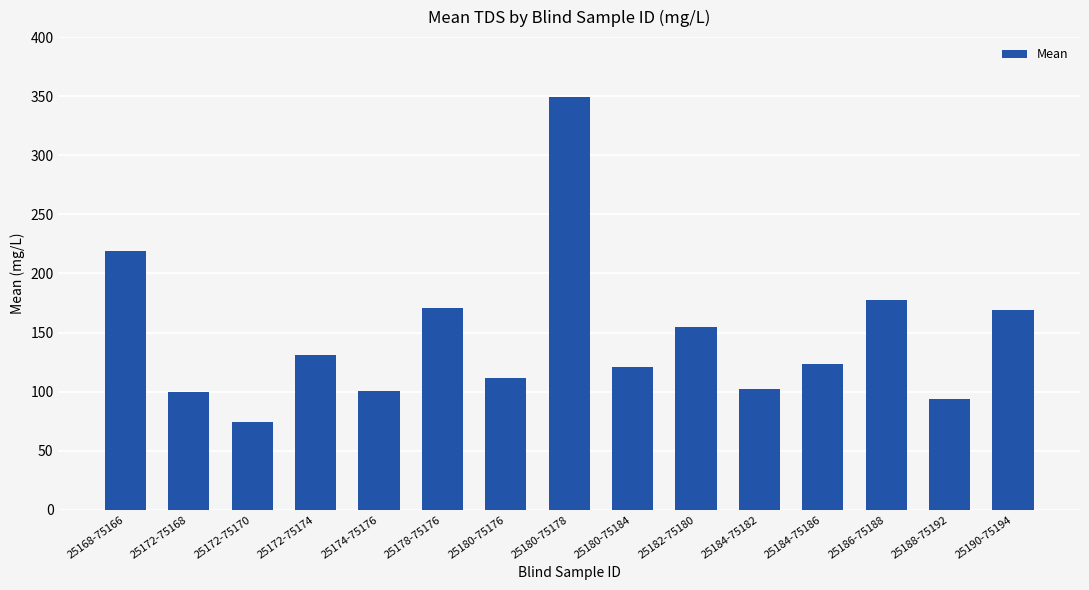

How many bars are there in total?

15